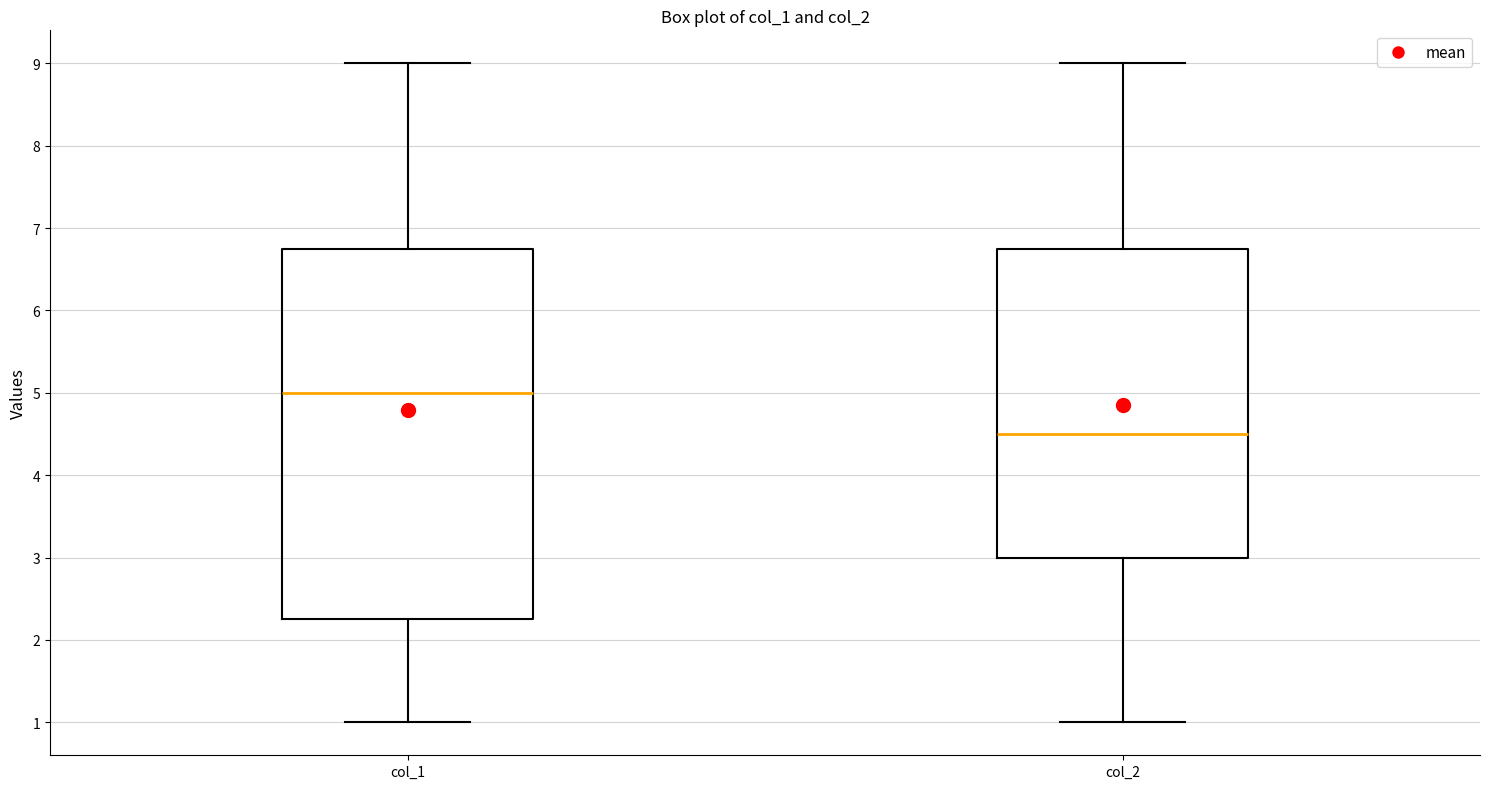

Comparing the boxes themselves (not the whiskers), which one is the tallest?

col_1